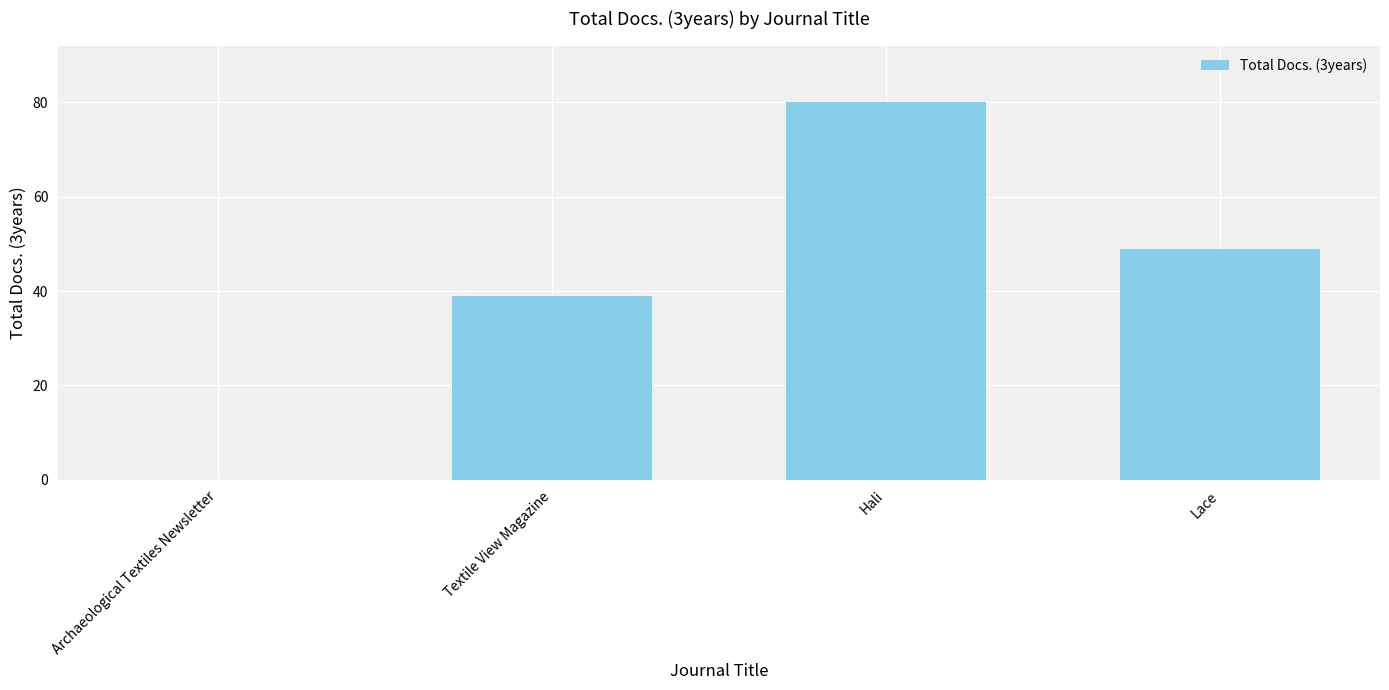

Reading left to right, extract all data points from this chart.

0	39	80	49